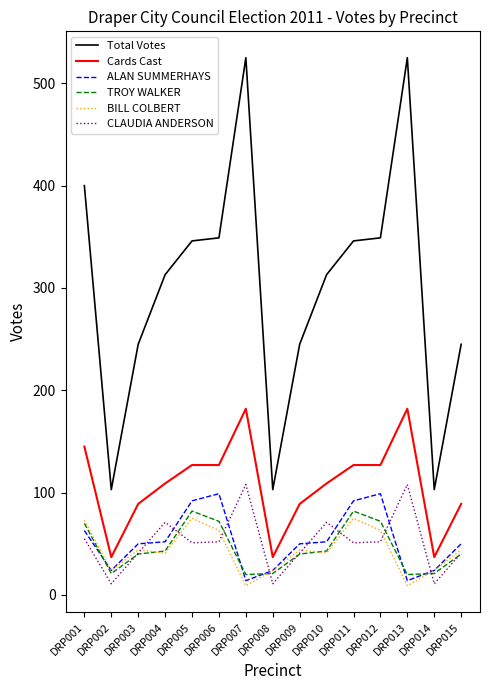

What is the highest value of the Total Votes series?

525